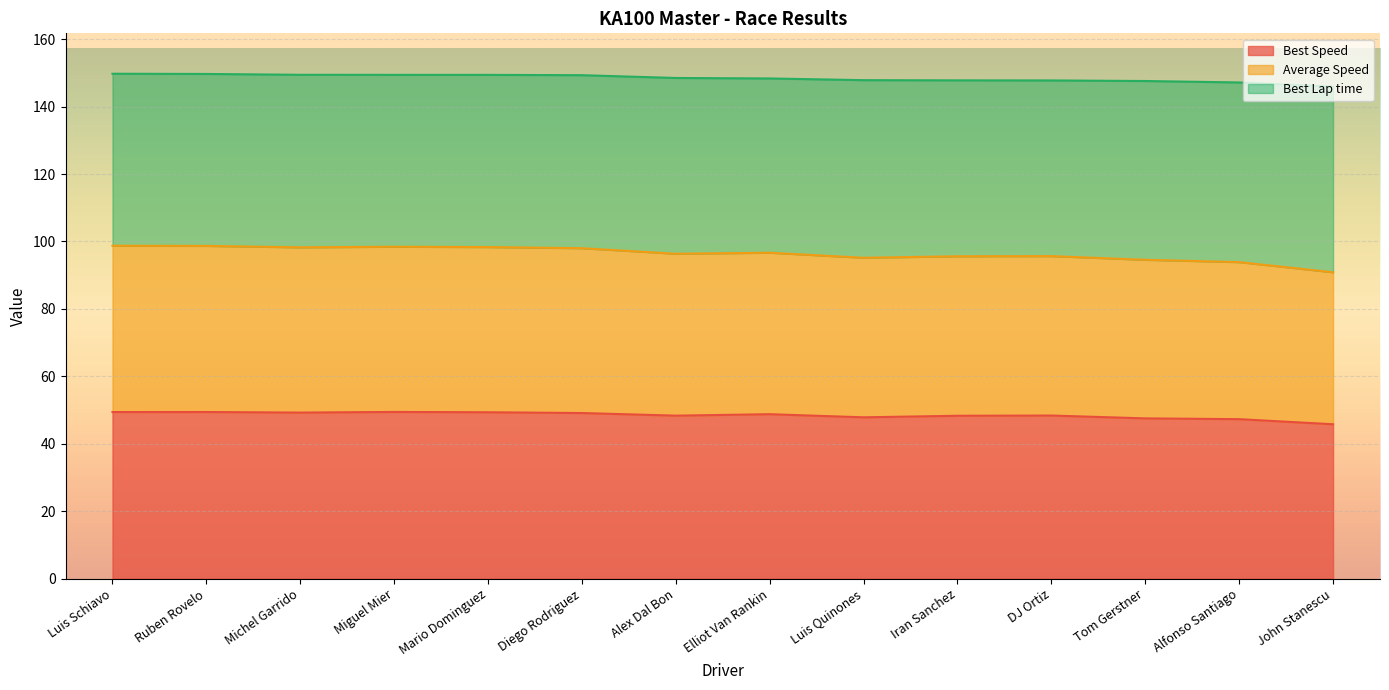

At which label does Average Speed first exceed 148?

Luis Schiavo